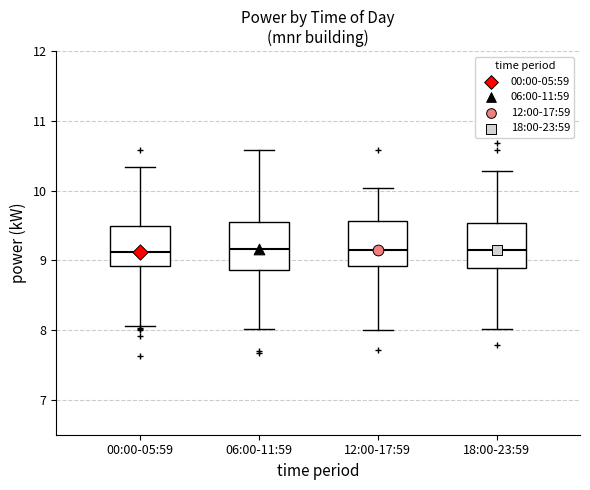

Reading left to right, transcribe this box plot: for each box, give where its median line is, the range the box spans, and where its two whiskers end, as read against the y-axis. The values are not printed on the chart, so give them approximately, as read against the axis.

00:00-05:59: median 9.1, box 8.9 to 9.5, whiskers 8.1 to 10.3
06:00-11:59: median 9.2, box 8.9 to 9.6, whiskers 8.0 to 10.6
12:00-17:59: median 9.2, box 8.9 to 9.6, whiskers 8.0 to 10.0
18:00-23:59: median 9.1, box 8.9 to 9.5, whiskers 8.0 to 10.3